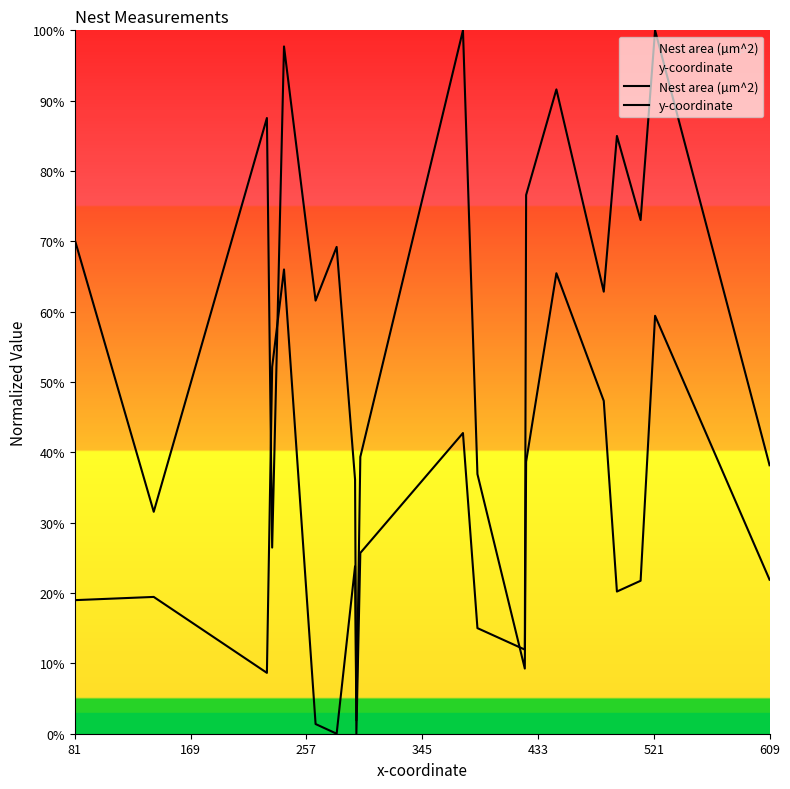

How many interior local peaks does the y-coordinate series have?

7